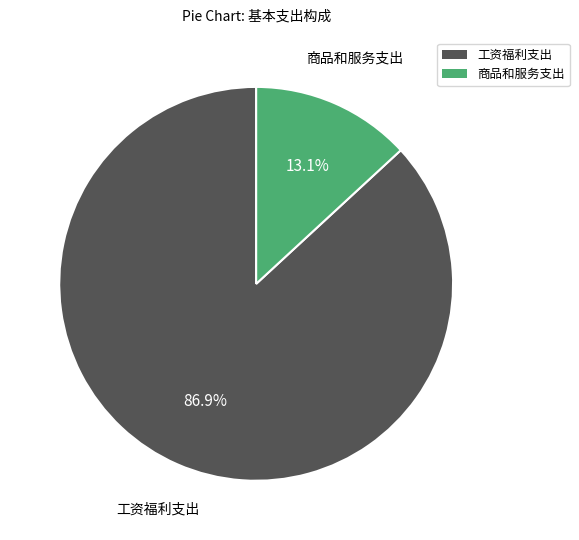

Is the sum of 工资福利支出 and 商品和服务支出 greater than half?

Yes